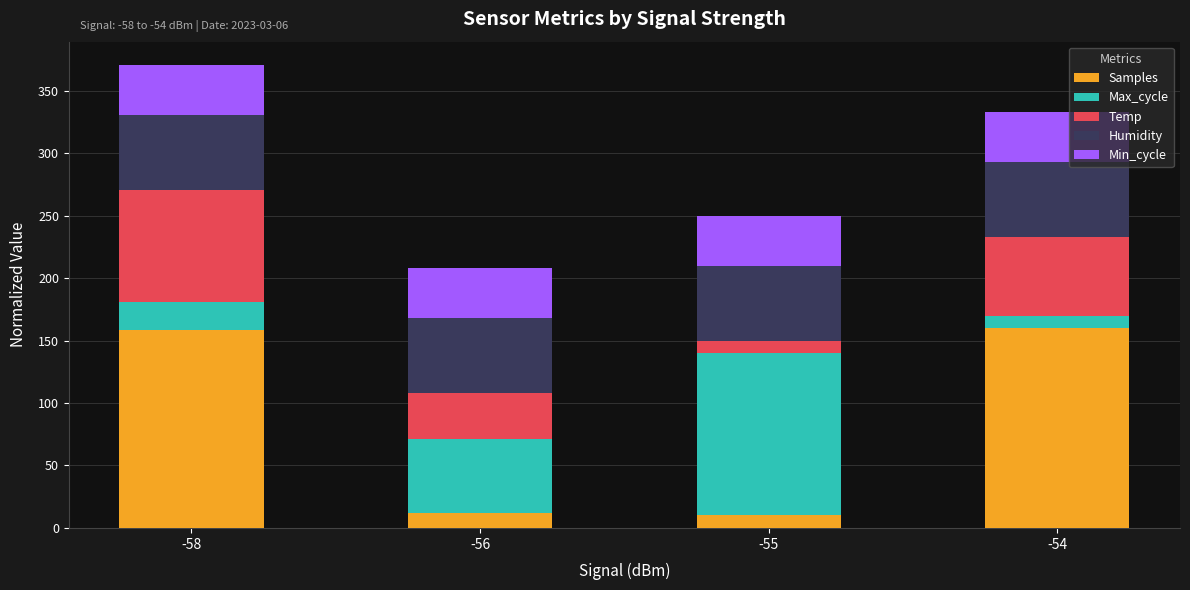

What is the difference between the Samples values at -56 and -58?

146.8